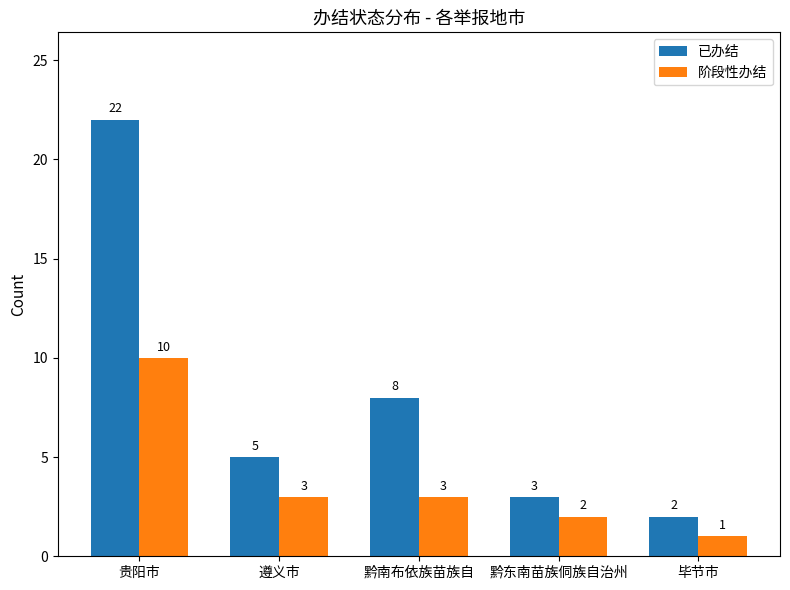

How many data points in 已办结 are less than 5?

2